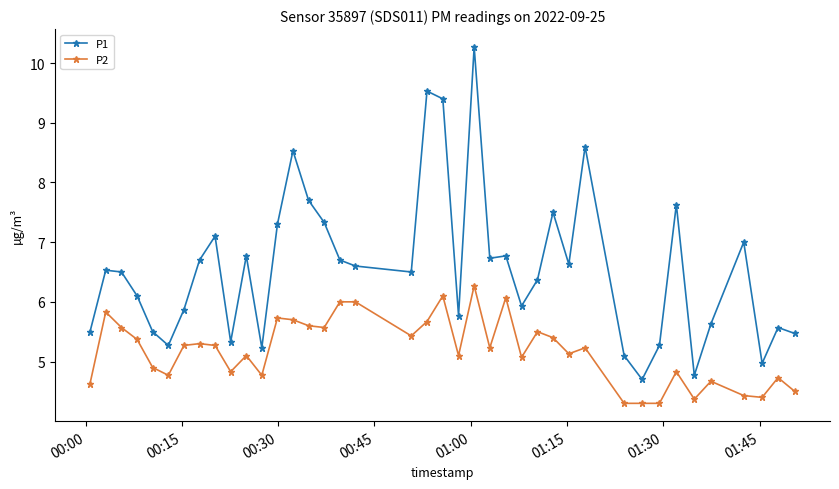

What is the value of the P1 point at the 13th from the left?

7.3